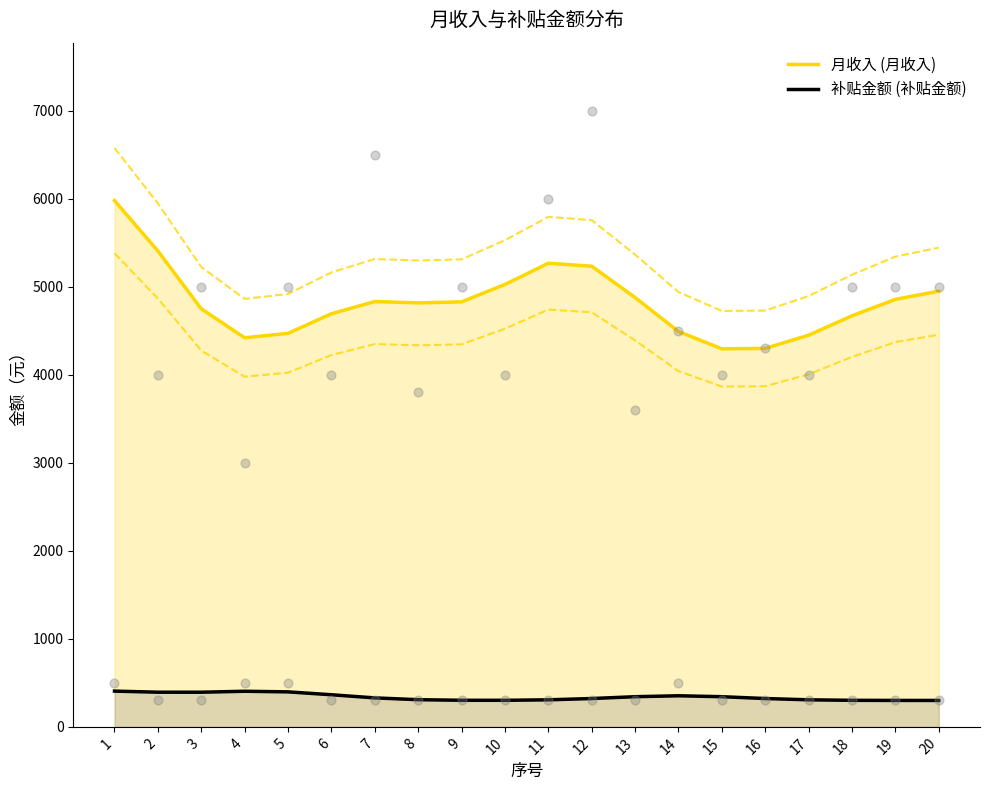

Which series reaches the maximum Y coordinate?

月收入 (月收入)